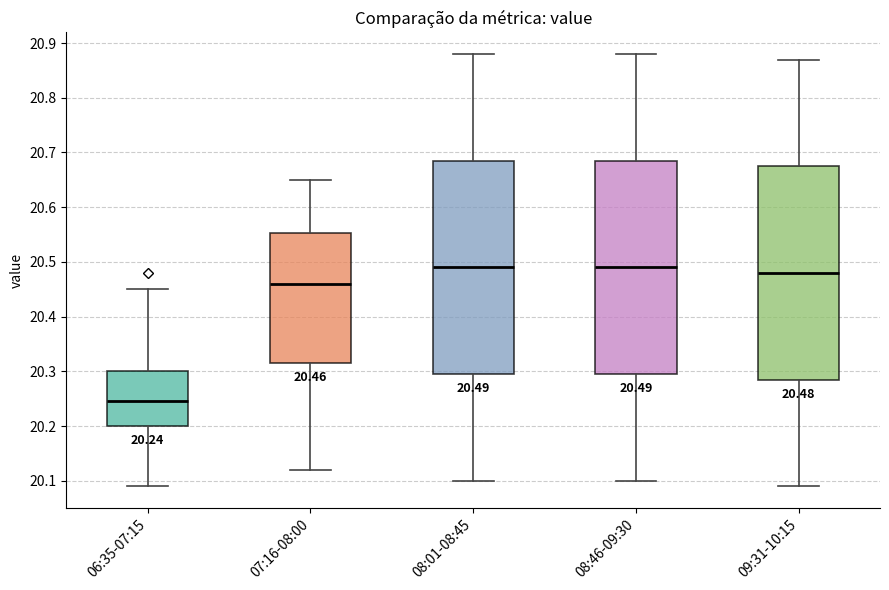

Which box's median line is the lowest?

06:35-07:15